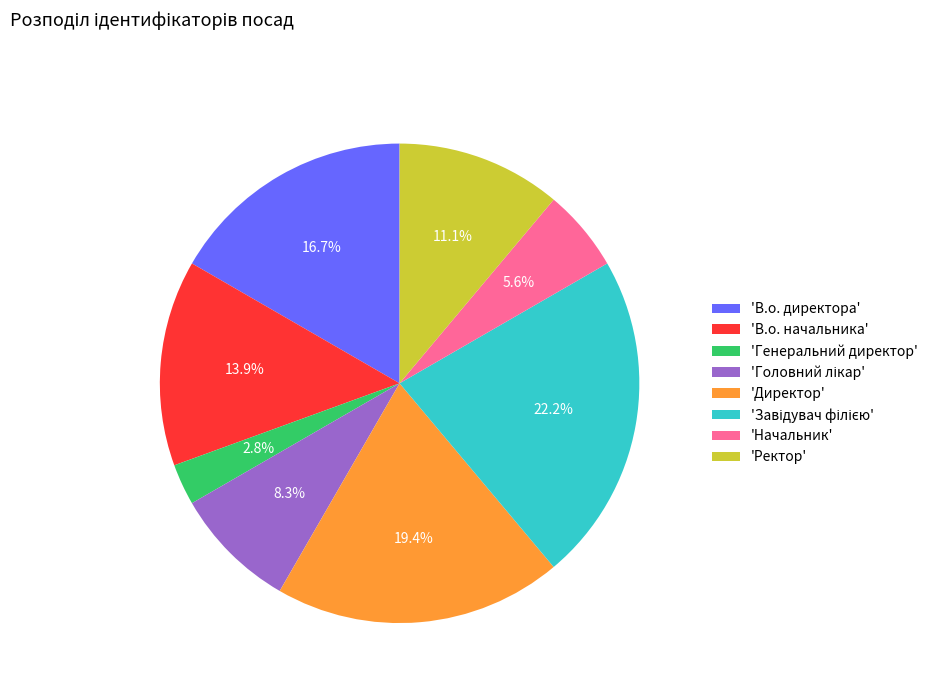

Is 'Генеральний директор' the majority of the pie?

No